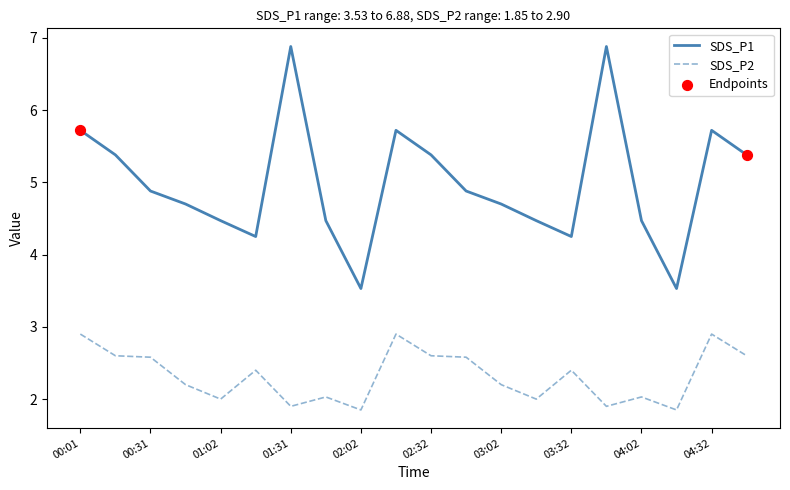

Which series has the largest range (max minus min)?

SDS_P1